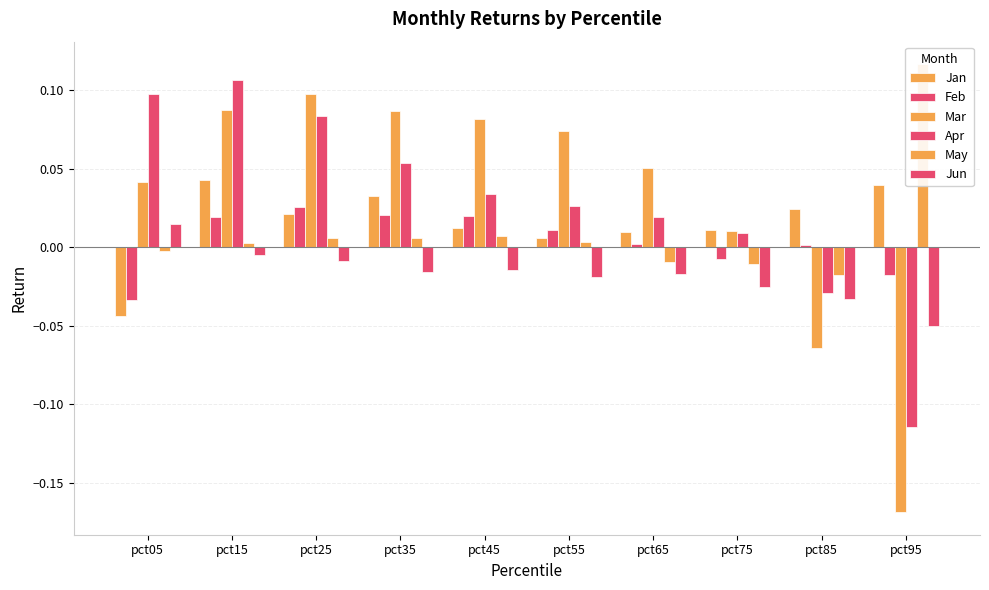

Reading left to right, transcribe all the data shown in this chart.

Jan: pct05=-0.0	pct15=0.0	pct25=0.0	pct35=0.0	pct45=0.0	pct55=0.0	pct65=0.0	pct75=0.0	pct85=0.0	pct95=0.0
Feb: pct05=-0.0	pct15=0.0	pct25=0.0	pct35=0.0	pct45=0.0	pct55=0.0	pct65=0.0	pct75=-0.0	pct85=0.0	pct95=-0.0
Mar: pct05=0.0	pct15=0.1	pct25=0.1	pct35=0.1	pct45=0.1	pct55=0.1	pct65=0.1	pct75=0.0	pct85=-0.1	pct95=-0.2
Apr: pct05=0.1	pct15=0.1	pct25=0.1	pct35=0.1	pct45=0.0	pct55=0.0	pct65=0.0	pct75=0.0	pct85=-0.0	pct95=-0.1
May: pct05=-0.0	pct15=0.0	pct25=0.0	pct35=0.0	pct45=0.0	pct55=0.0	pct65=-0.0	pct75=-0.0	pct85=-0.0	pct95=0.1
Jun: pct05=0.0	pct15=-0.0	pct25=-0.0	pct35=-0.0	pct45=-0.0	pct55=-0.0	pct65=-0.0	pct75=-0.0	pct85=-0.0	pct95=-0.1